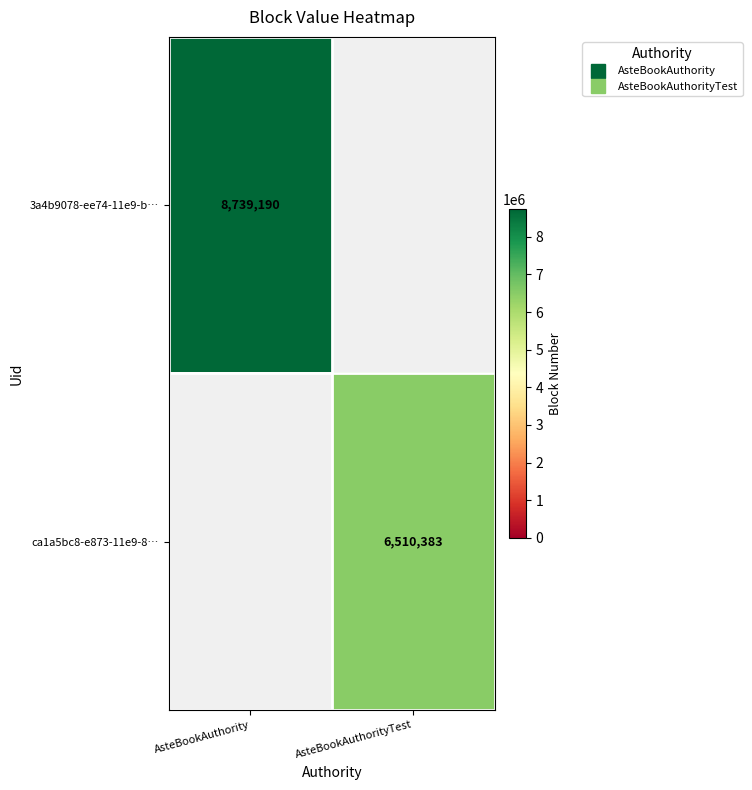

How many positive values does the ca1a5bc8-e873-11e9-8… series have?

1